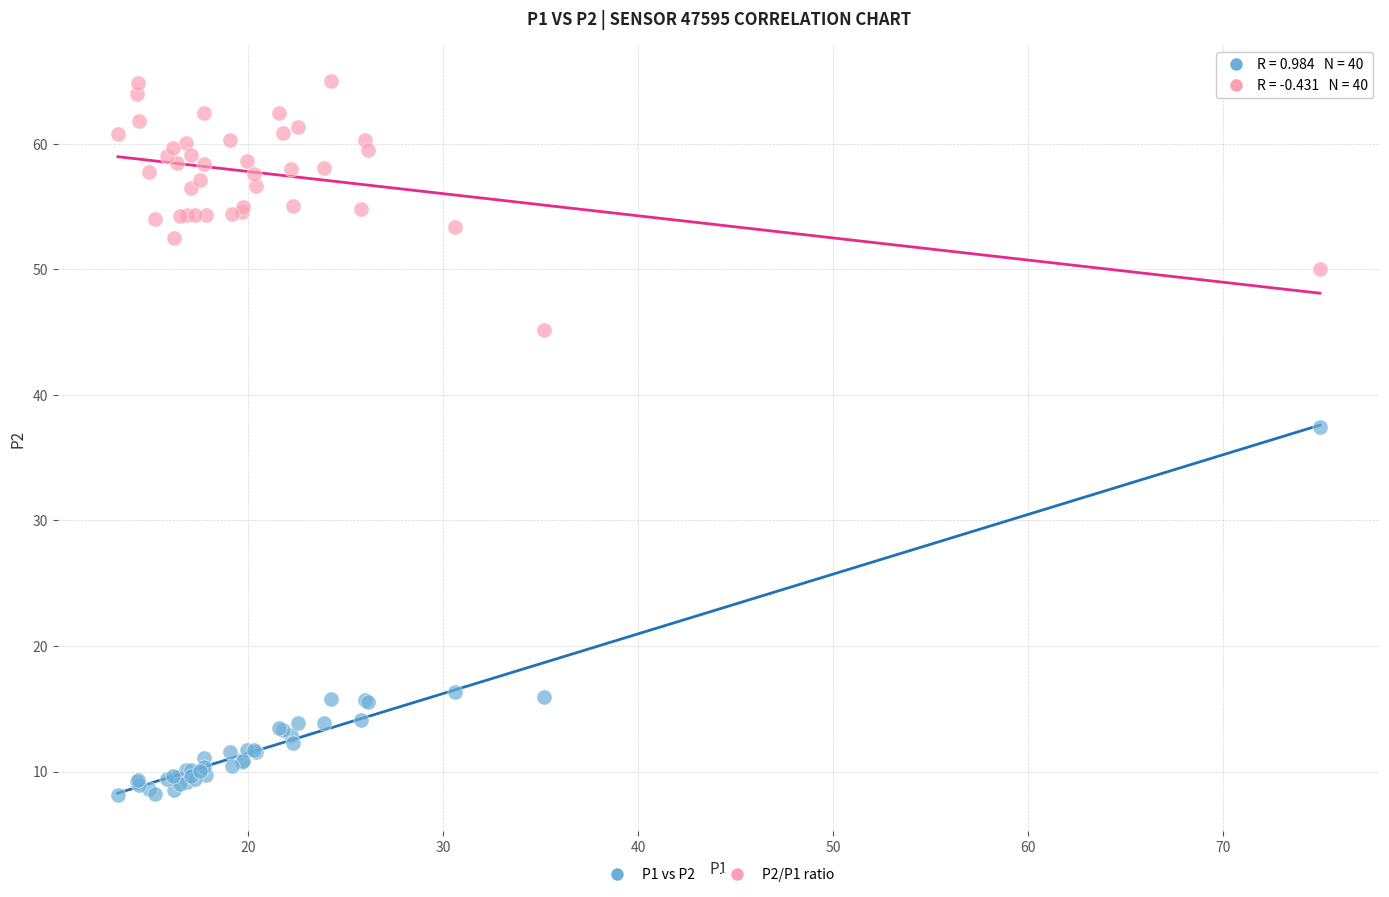

Across all series, what Y value is closest to 36?

37.5